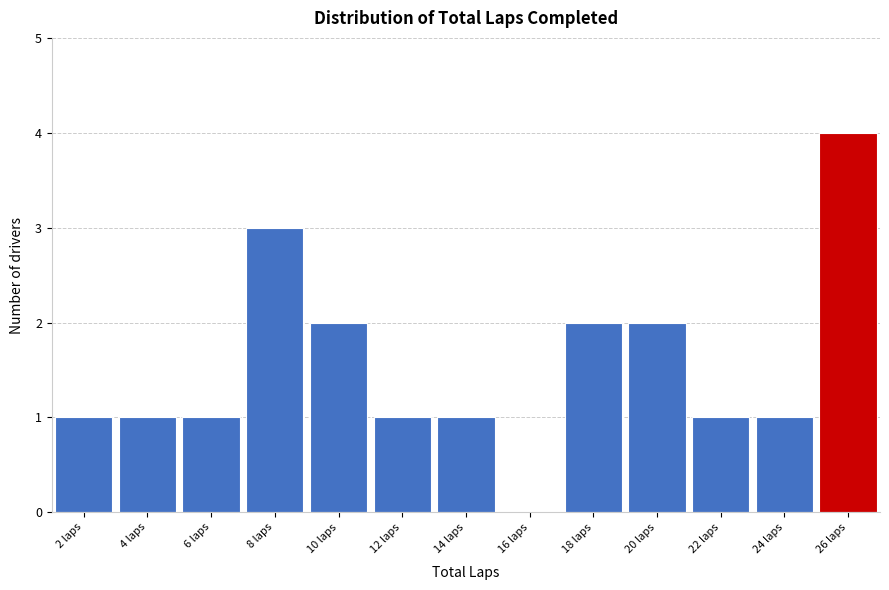

Reading left to right, list all the values displayed in this chart.

2 laps=1	4 laps=1	6 laps=1	8 laps=3	10 laps=2	12 laps=1	14 laps=1	16 laps=0	18 laps=2	20 laps=2	22 laps=1	24 laps=1	26 laps=4